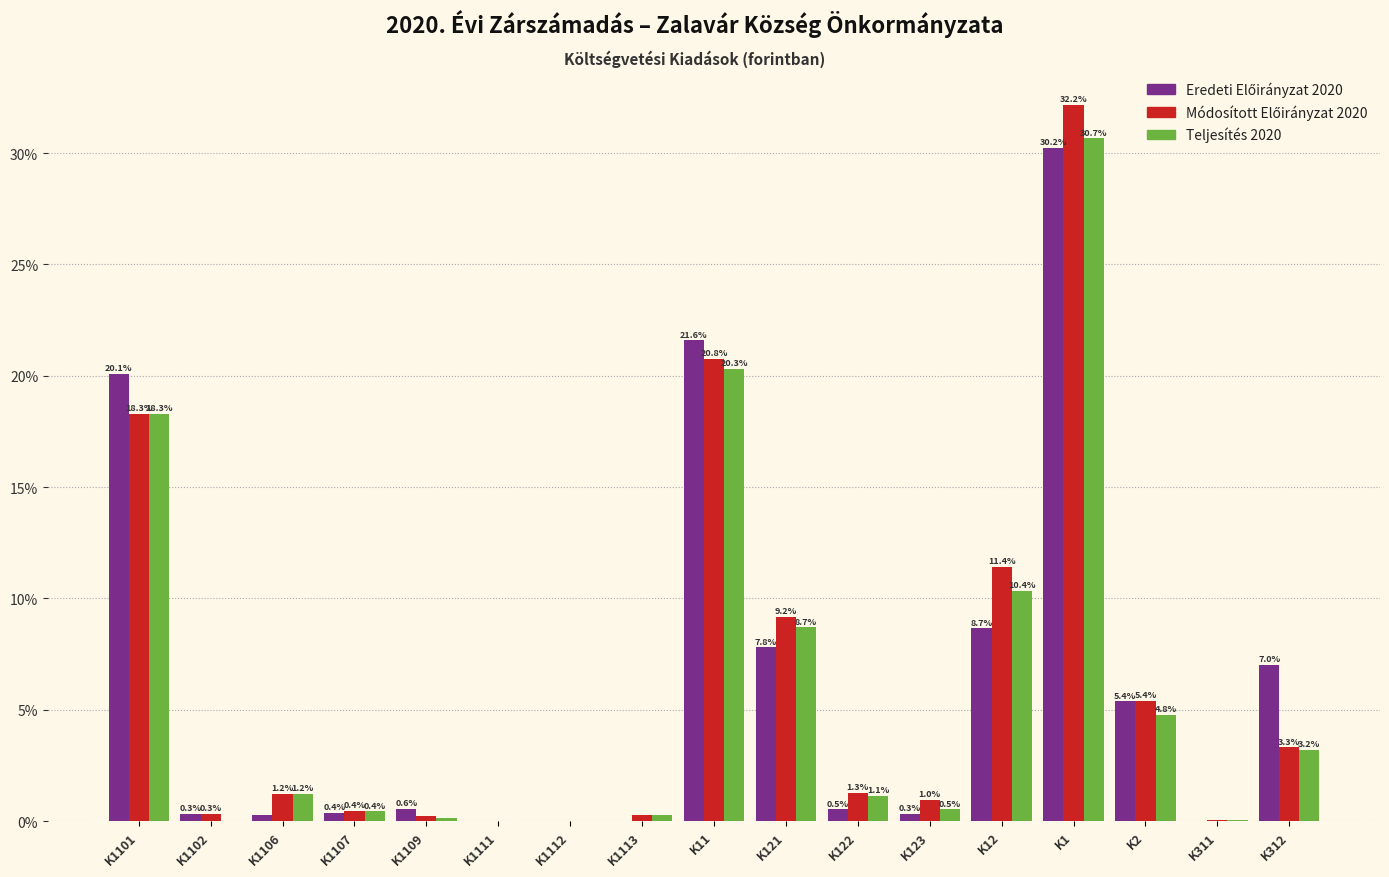

Which label corresponds to the largest value in the chart?

K1